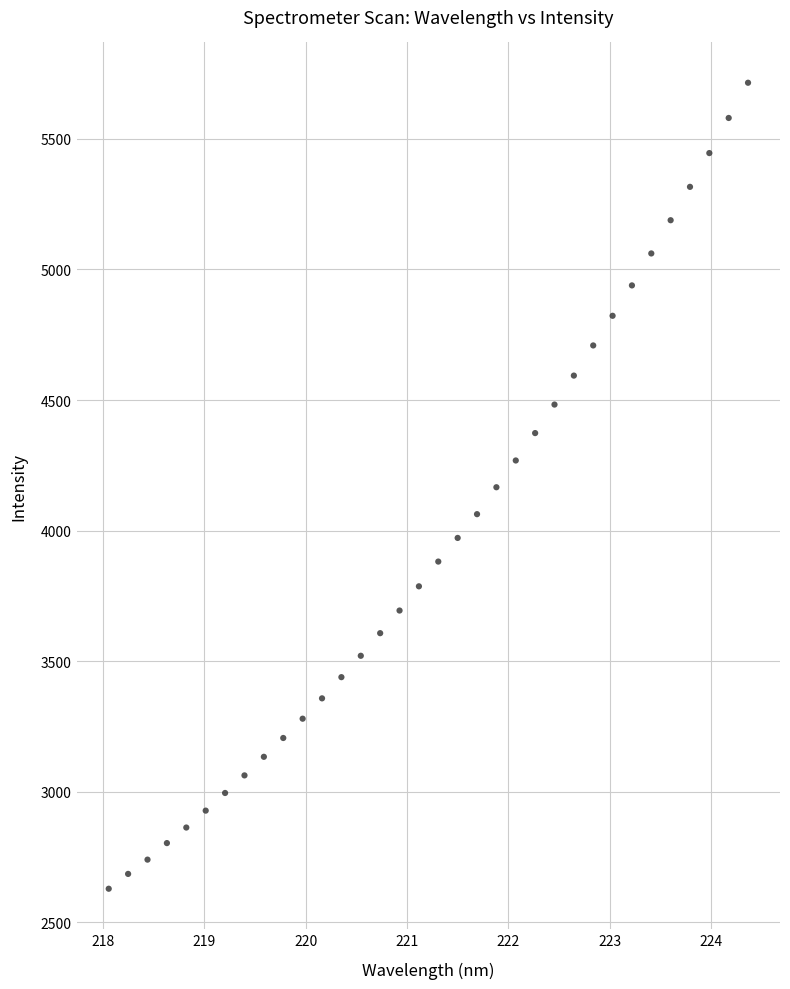

What is the range of X values (max minus min)?

6.3